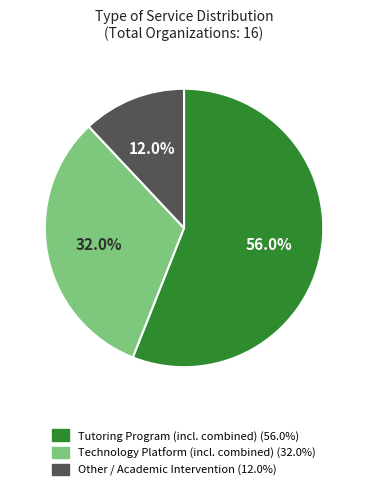

Do Other / Academic Intervention (12.0%) and Technology Platform (incl. combined) (32.0%) together represent more than half of the pie?

No